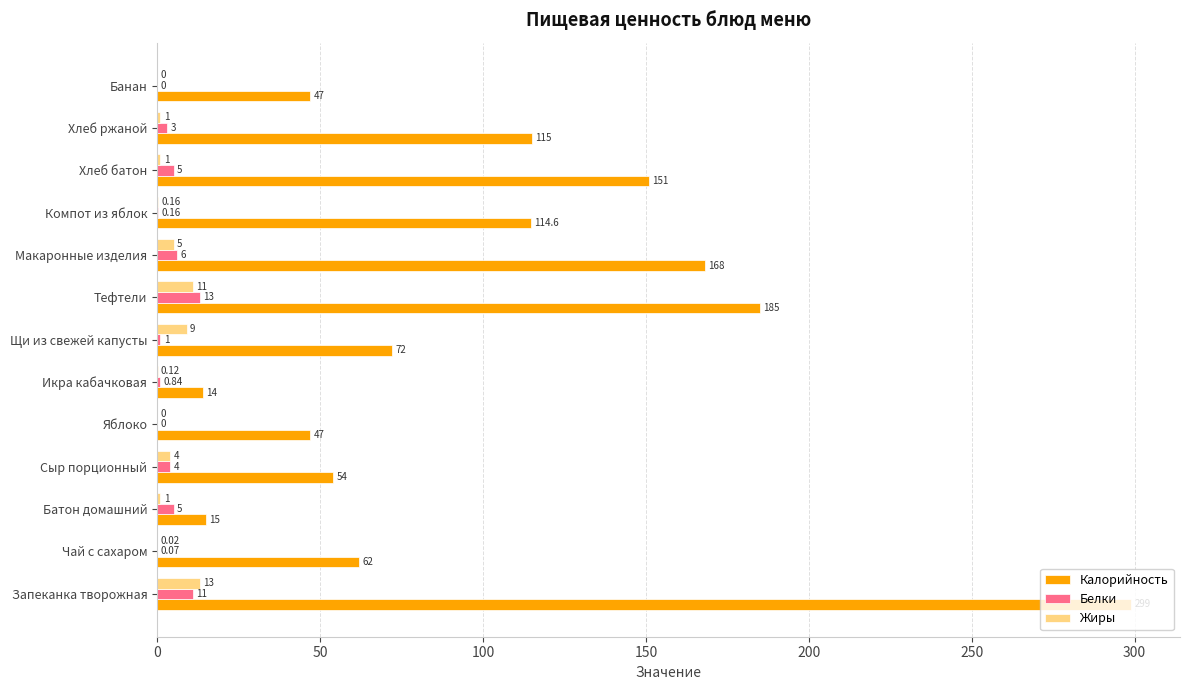

How many distinct data groups are displayed?

3